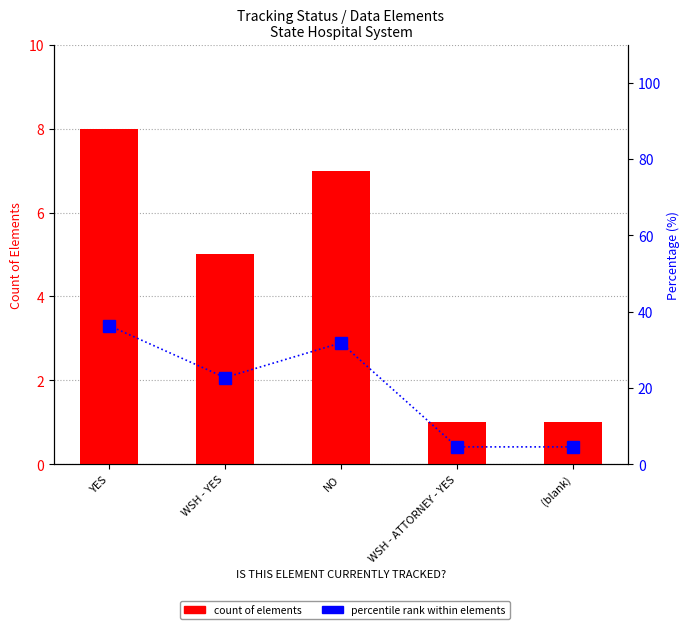

Does the chart contain stacked bars?

No